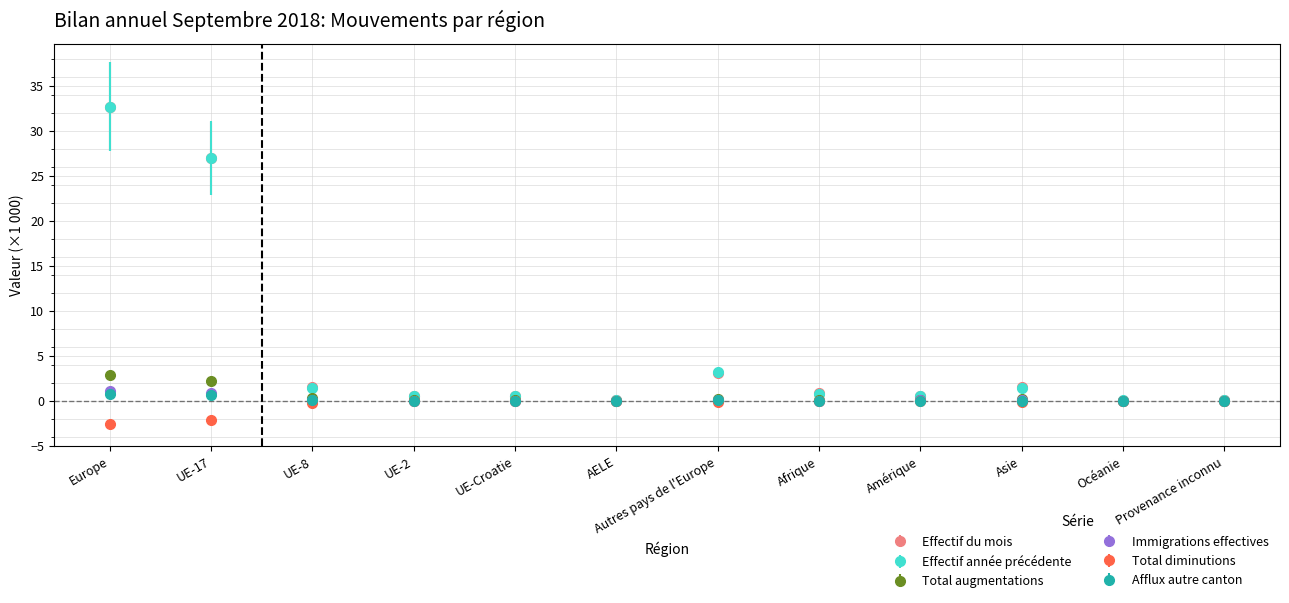

What is the minimum value shown in the chart?

-2.6